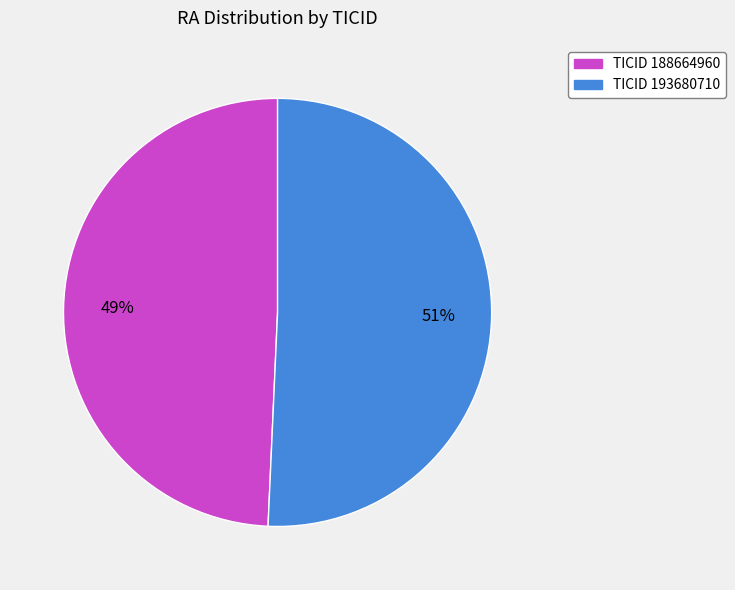

Does any single category account for the majority?

Yes